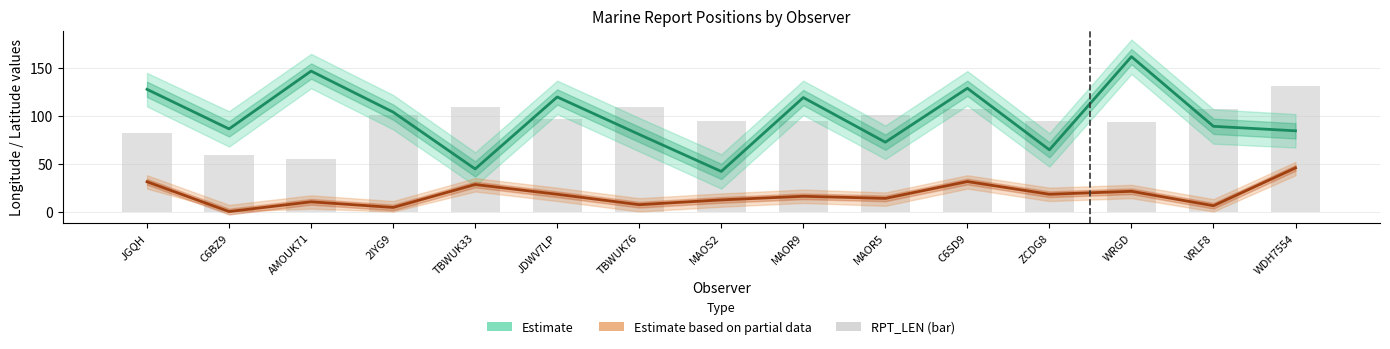

Is it true that Estimate based on partial data (LAT) equals 10.2 at AMOUK71?

True